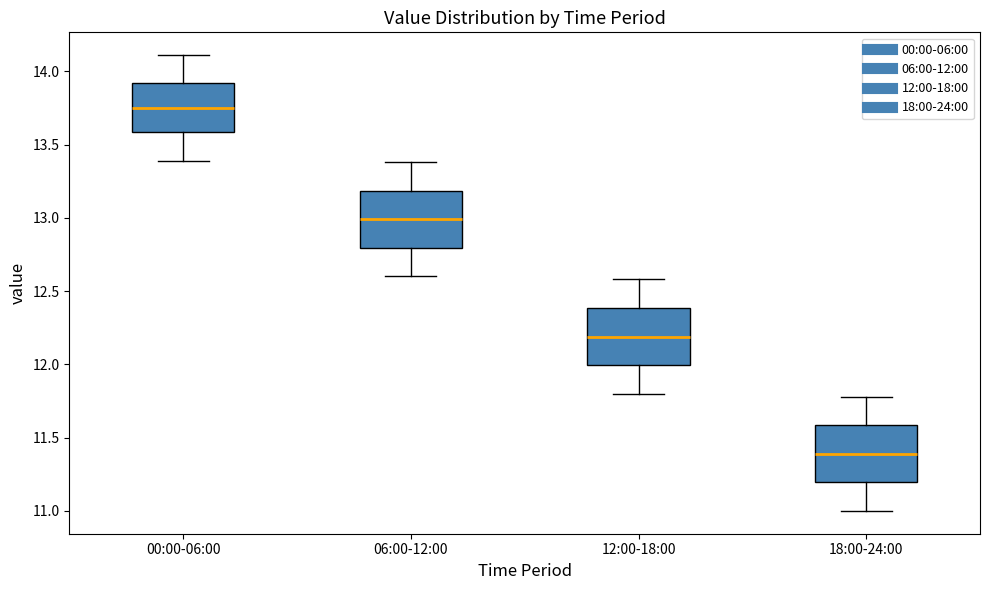

Reading left to right, read every box against the y-axis: the position of its median line, the range the box covers, and the ends of its whiskers. The values are not printed on the chart, so give them approximately, as read against the axis.

00:00-06:00: median 13.75, box 13.60 to 13.90, whiskers 13.40 to 14.10
06:00-12:00: median 13.00, box 12.80 to 13.20, whiskers 12.60 to 13.40
12:00-18:00: median 12.20, box 12.00 to 12.40, whiskers 11.80 to 12.60
18:00-24:00: median 11.40, box 11.20 to 11.60, whiskers 11.00 to 11.80